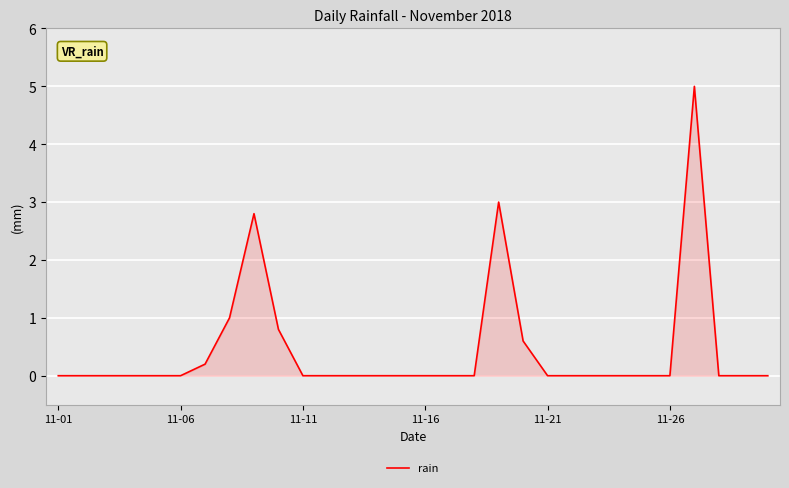

What is the difference between the maximum and minimum values?

5.0